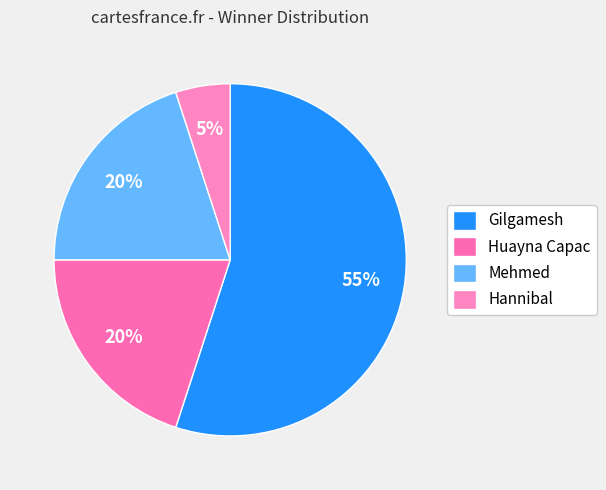

To the nearest percent, what is the average slice percentage?

25%